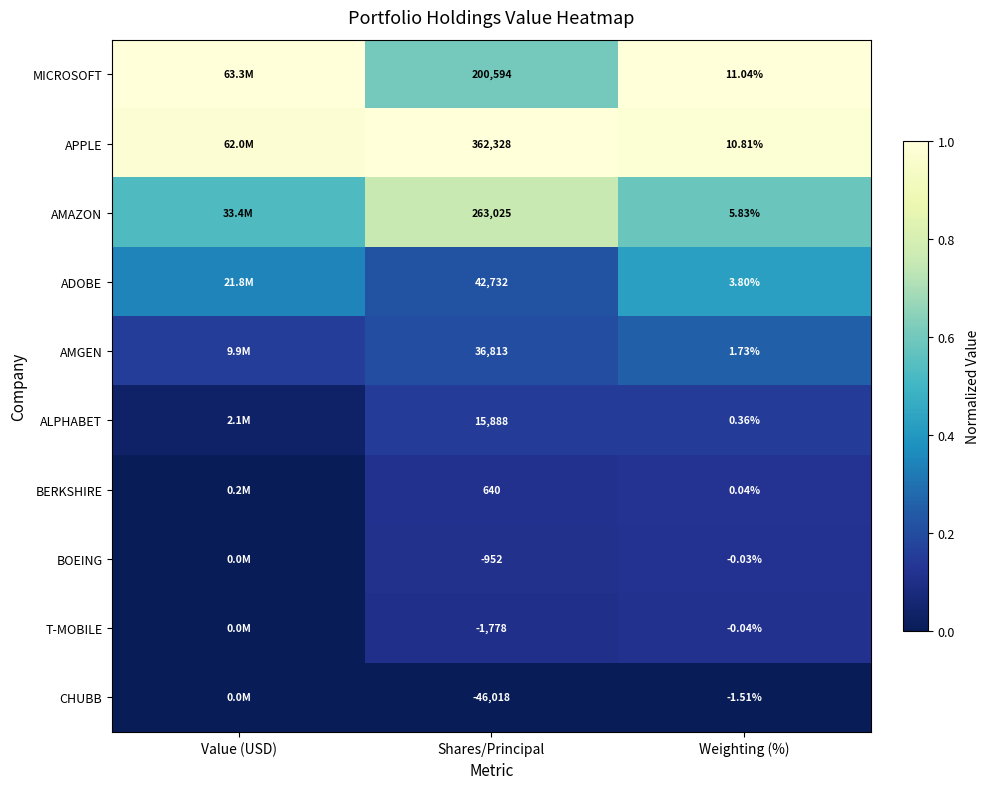

Rank the series at Shares/Principal from lowest to highest value.

CHUBB, T-MOBILE, BOEING, BERKSHIRE, ALPHABET, AMGEN, ADOBE, MICROSOFT, AMAZON, APPLE